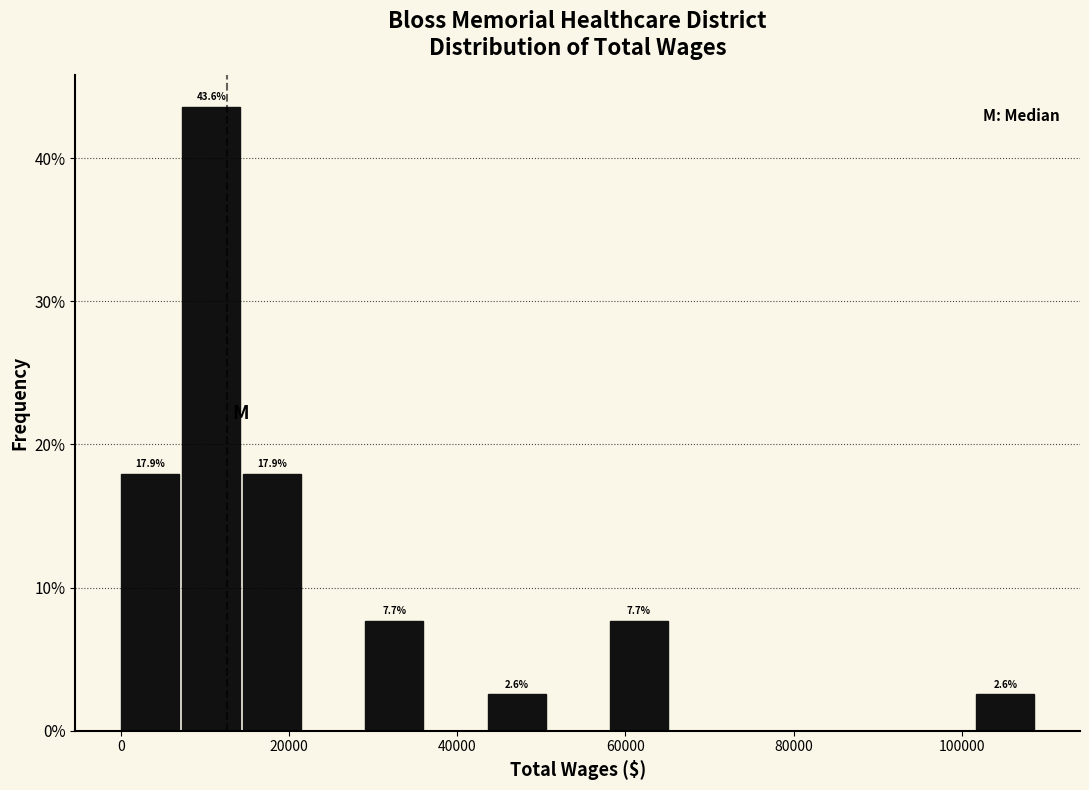

Around what value on the x-axis is the tallest bar? Give the approximate position of its centre, as read against the axis.

10000